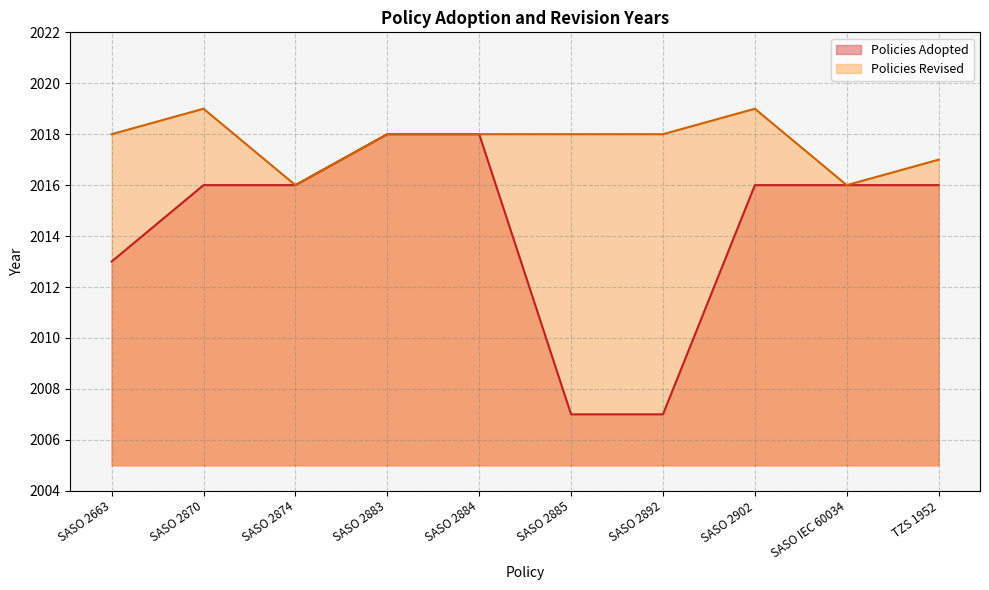

Count the number of values greater than 2016.

2